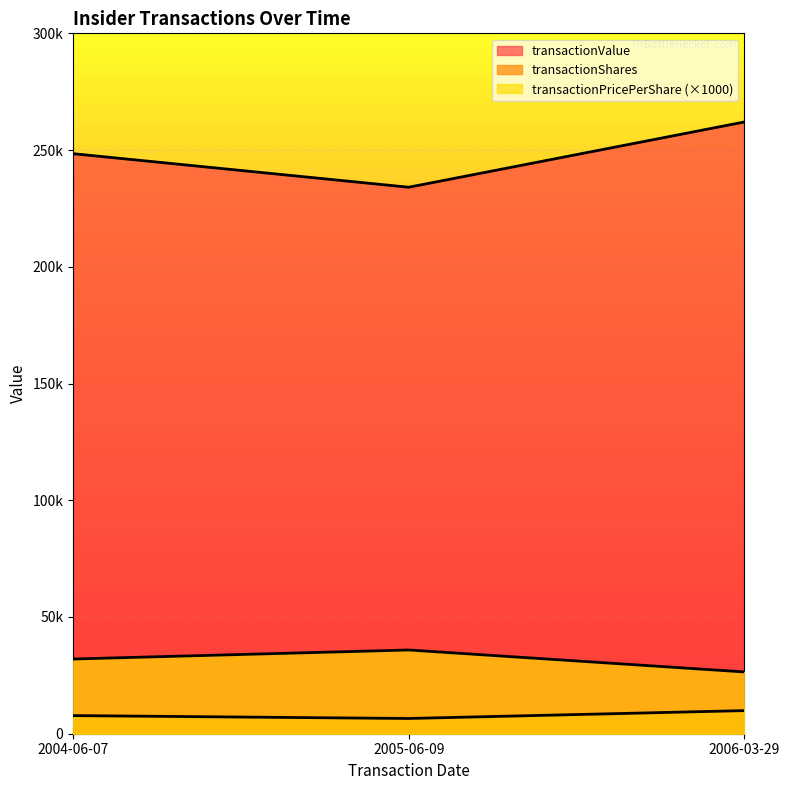

What is the approximate value of transactionPricePerShare at 2006-03-29?

26468.0